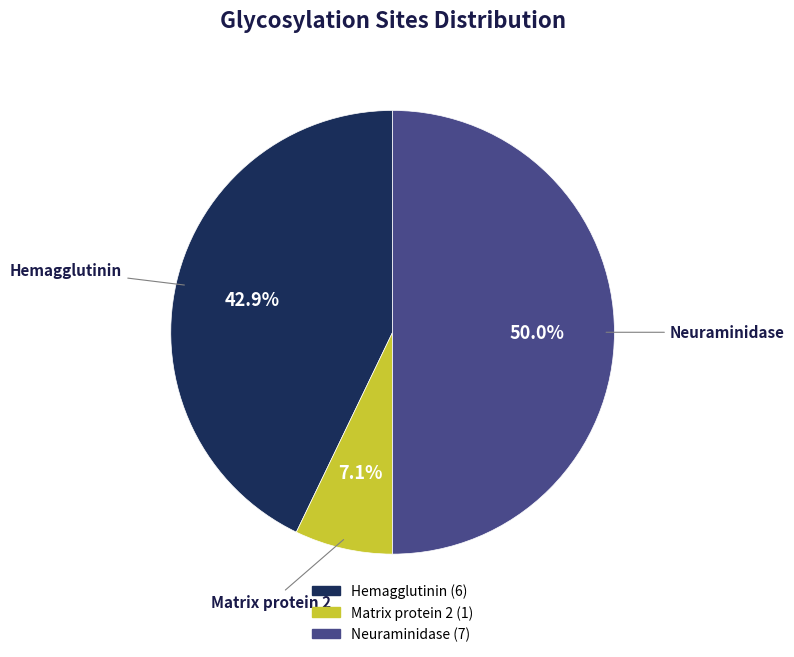

Does Hemagglutinin represent more than half of the total?

No